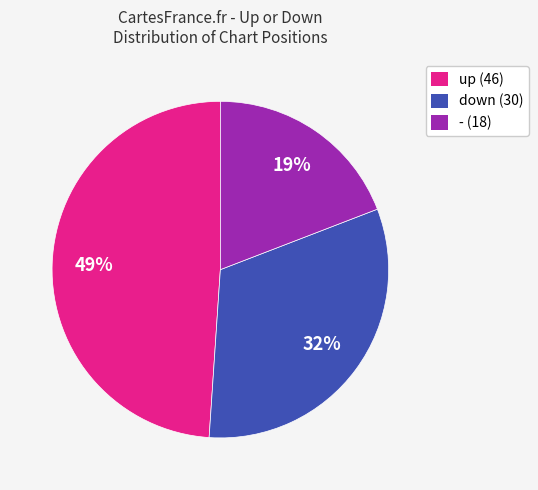

Approximately how many times larger is the value at up compared to -?

2.6